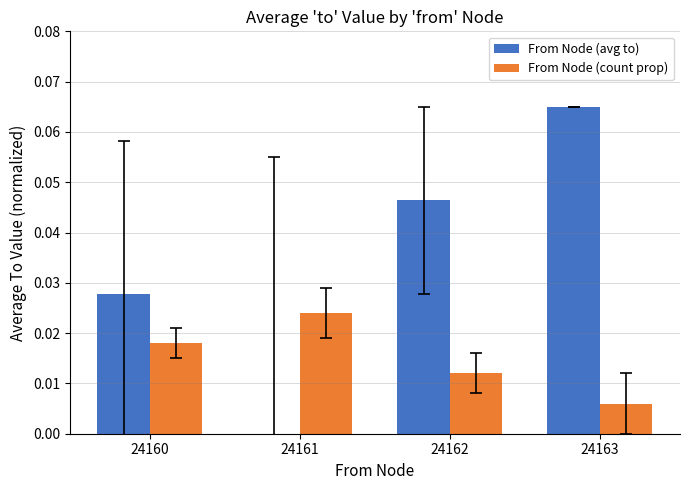

Is it true that From Node (avg to) equals 0.0 at 24161?

True